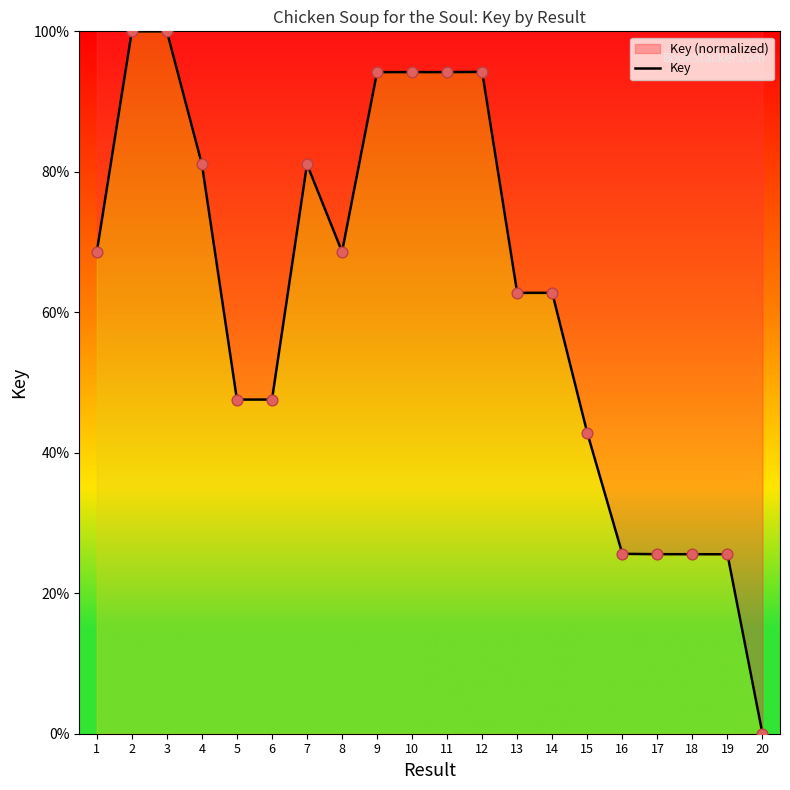

What is the ratio of the value at 4 to the value at 15?

1.9